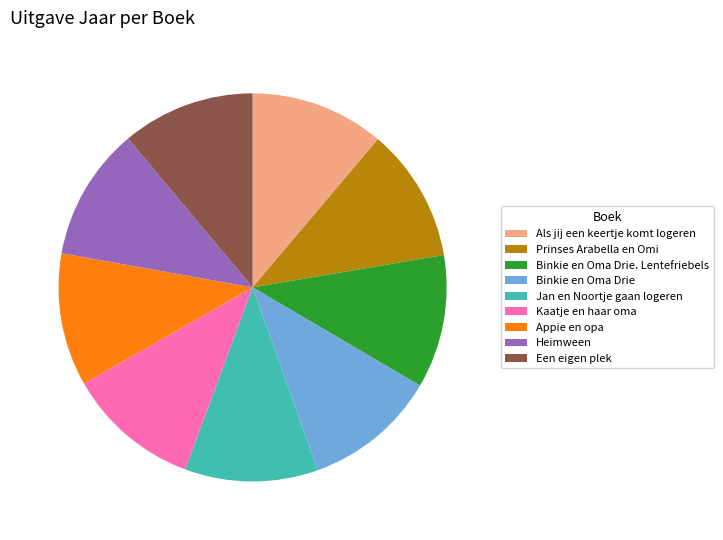

What is the ratio of the value at Als jij een keertje komt logeren to the value at Binkie en Oma Drie?

1.0